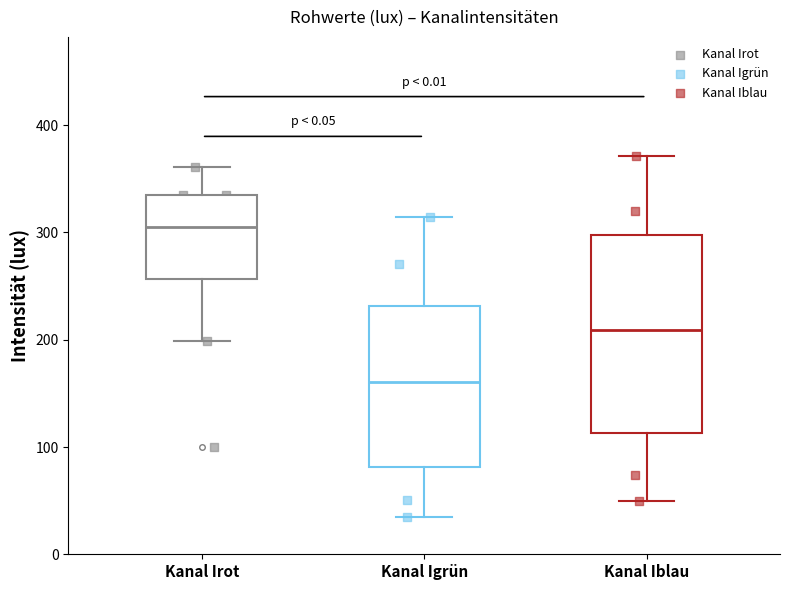

Which box is the tallest, from its lower edge to its upper edge?

Kanal Iblau